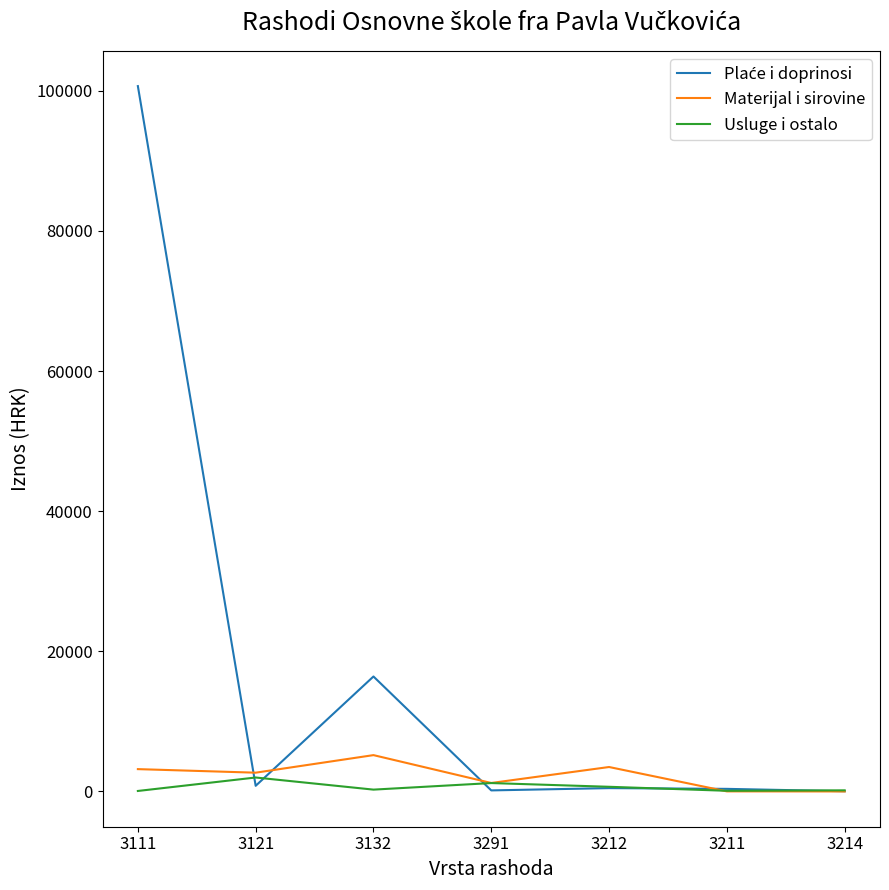

Which category has the highest value across all series?

3111